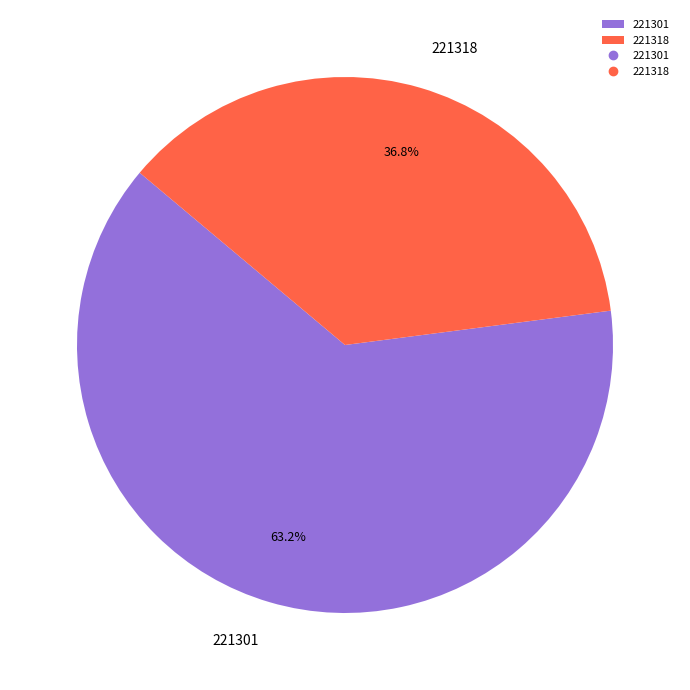

Does 221301 account for over 50% of the chart?

Yes